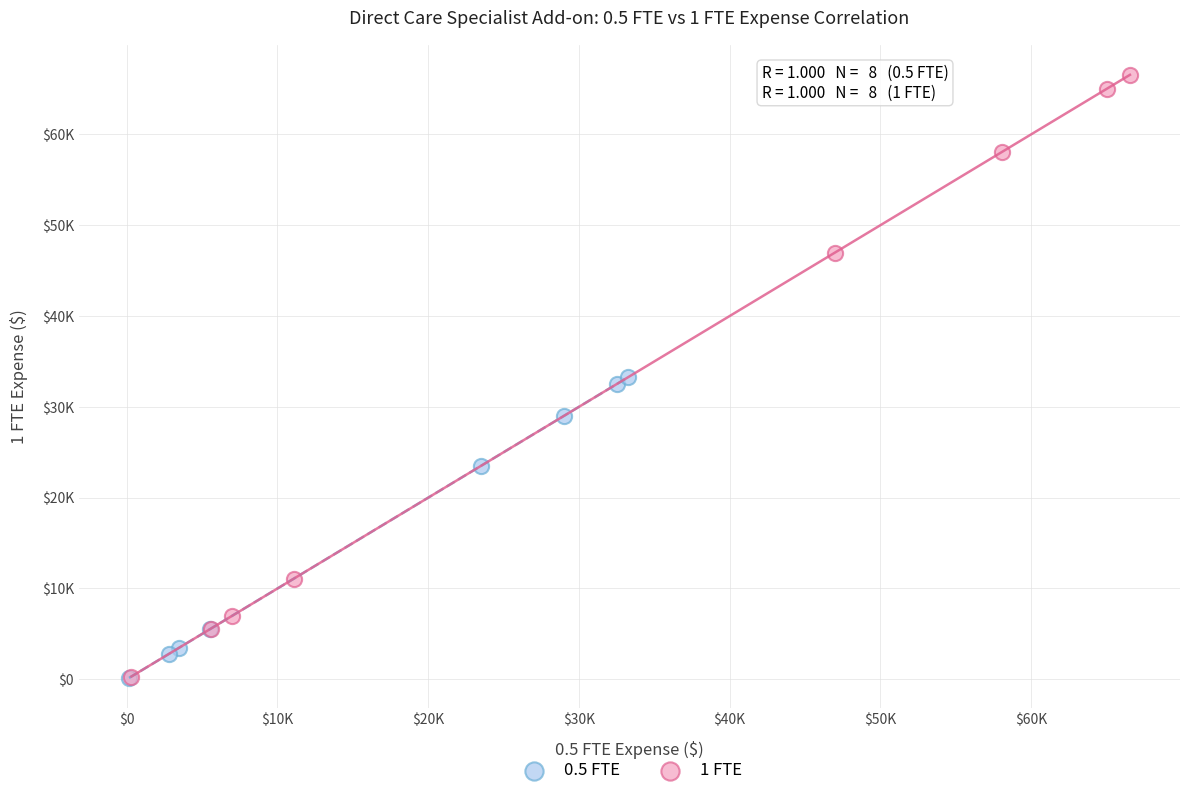

What are all the series names shown in the legend?

0.5 FTE, 1 FTE